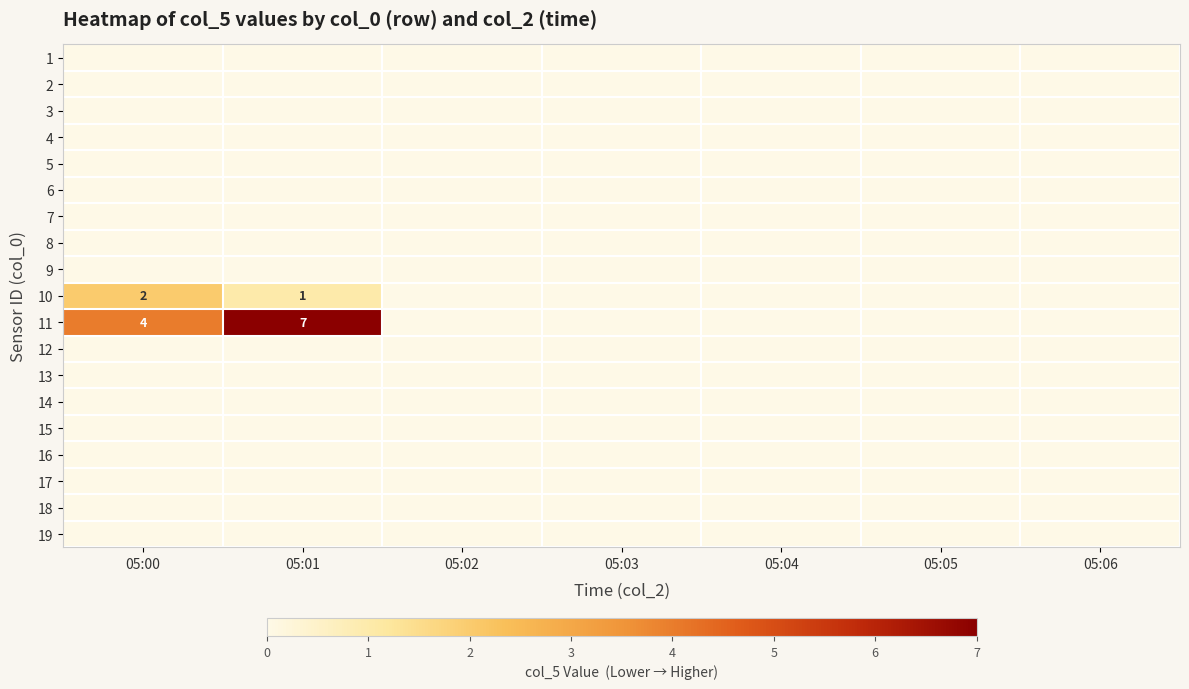

At which label is 9 closest to 0?

05:00